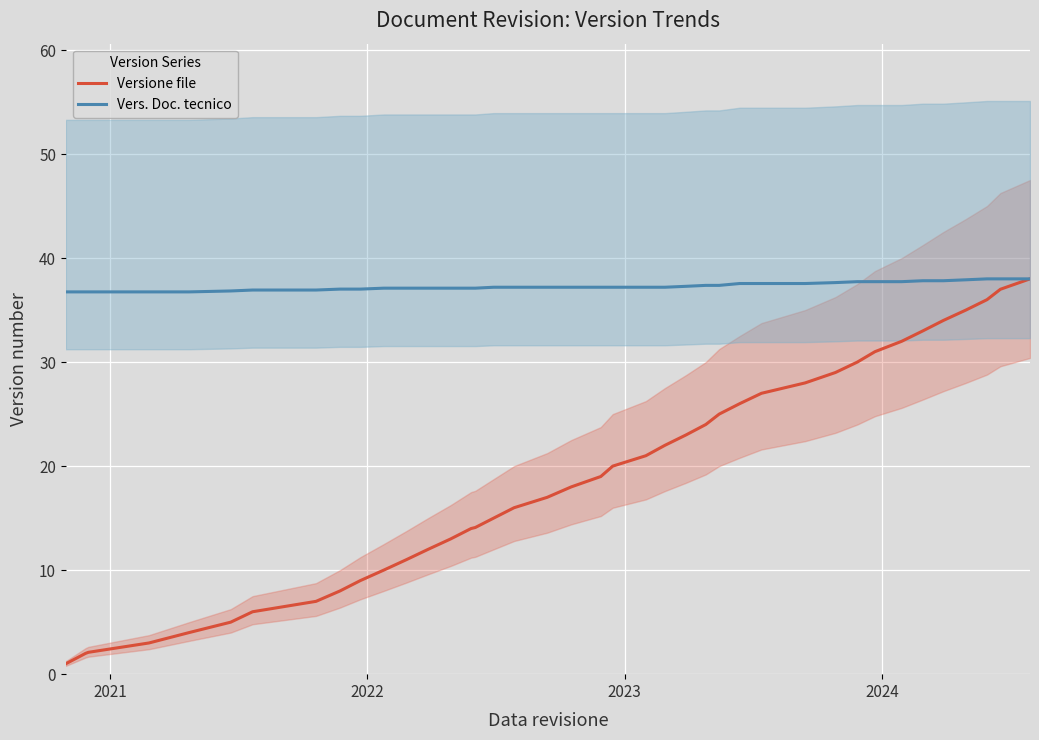

What are all the series names shown in the legend?

Versione file, Vers. Doc. tecnico